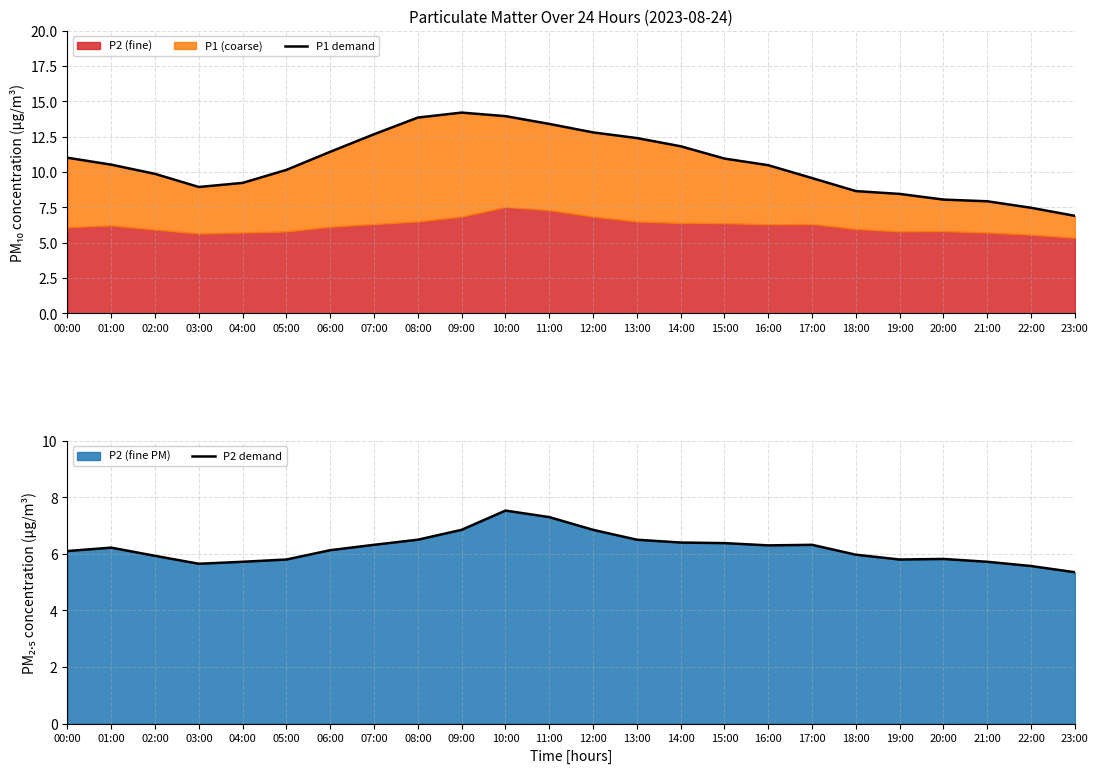

How many data points in P1 demand are less than 10?

10